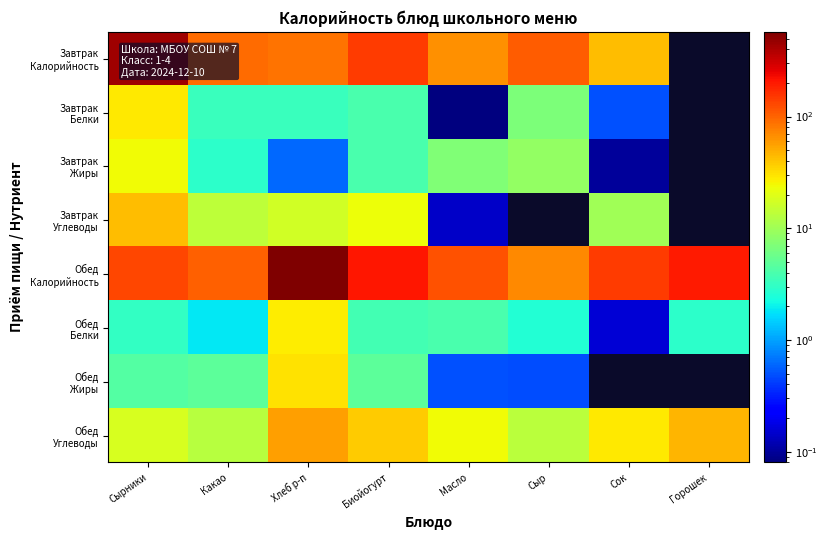

Between Сыр and Хлеб р-п, which is larger?

Сыр